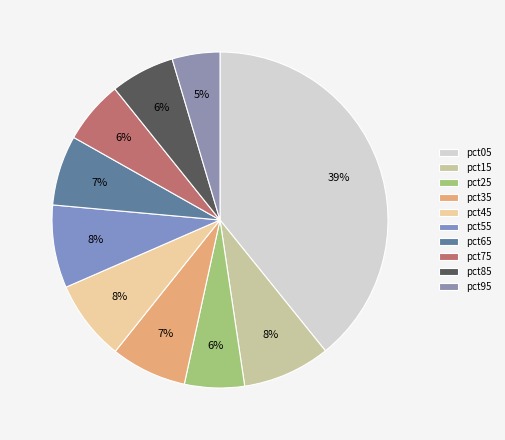

Count the number of slices in the pie.

10